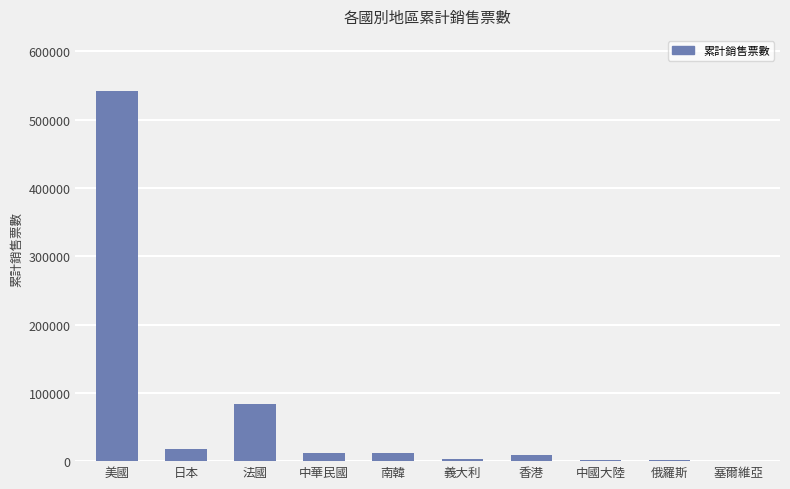

What is the sum of all values?

680340